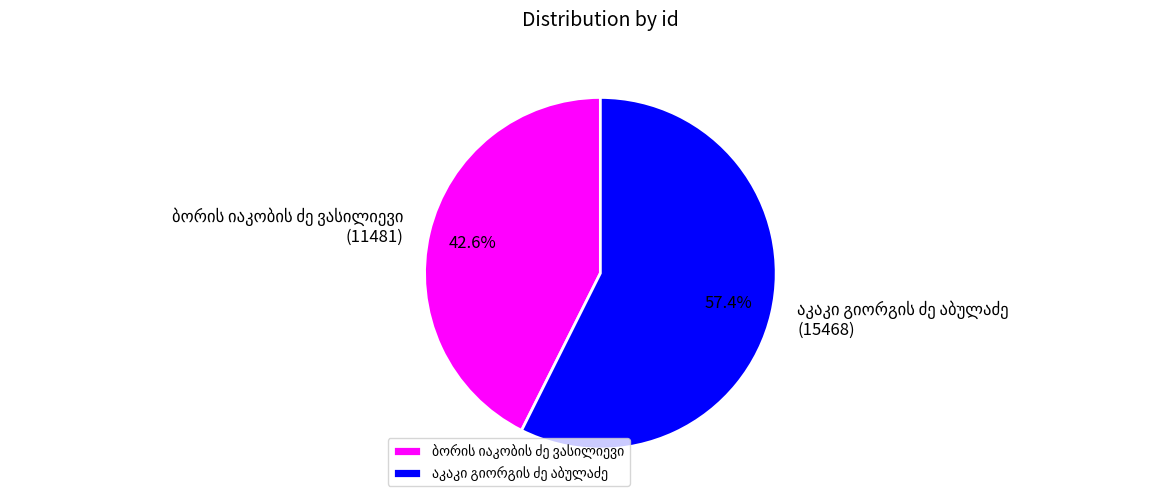

How many slices are in this pie chart?

2